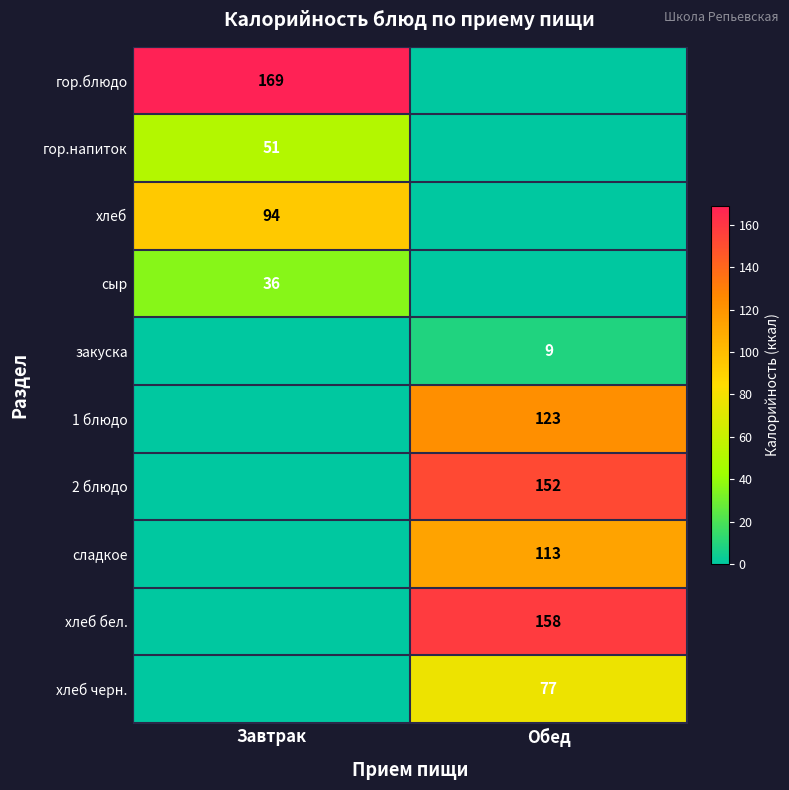

Is it true that сладкое equals 113 at Обед?

True